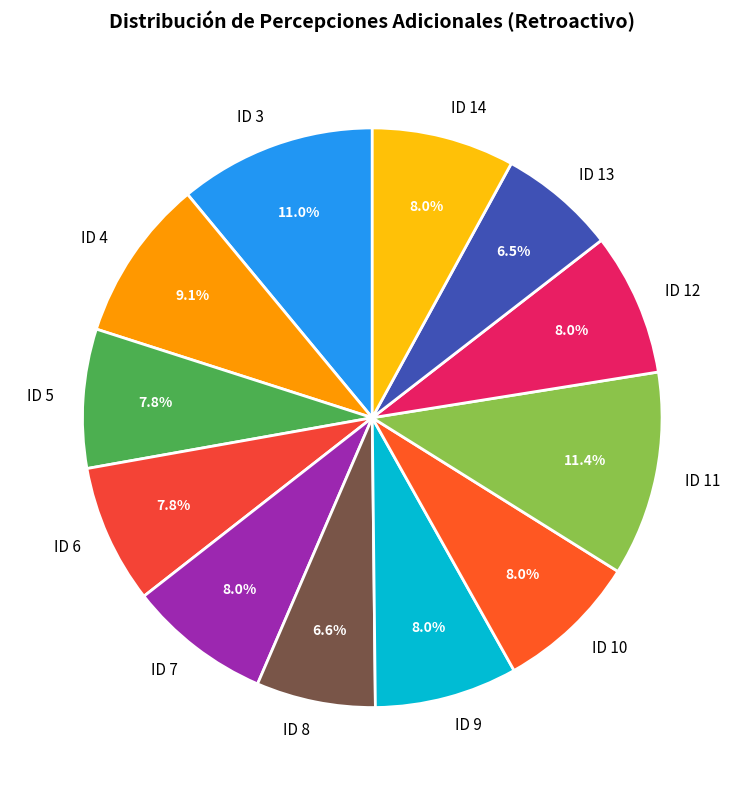

To the nearest percent, what portion does ID 10 represent?

8%